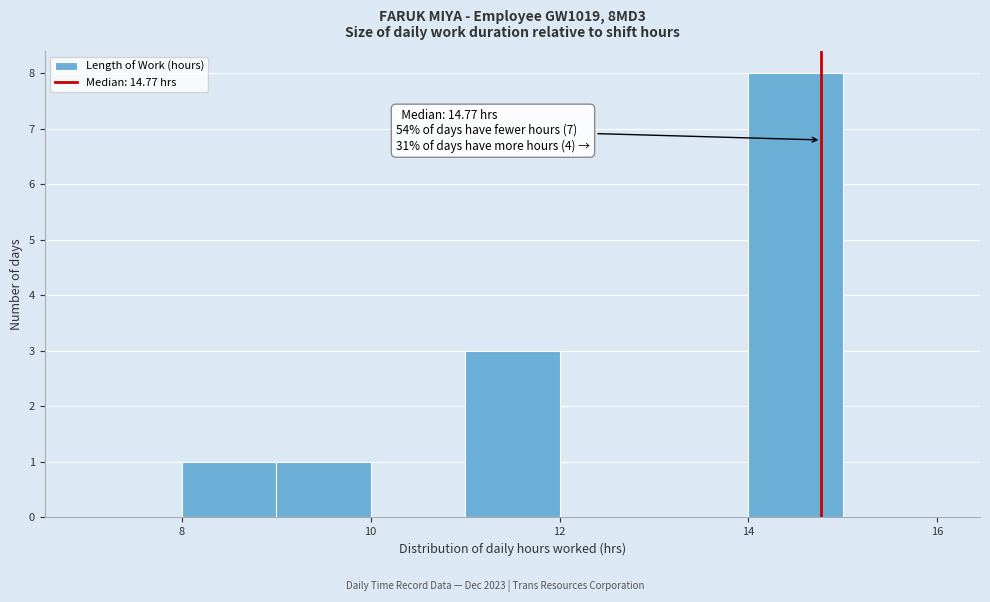

Which range on the x-axis has the tallest bar?

14 to 15